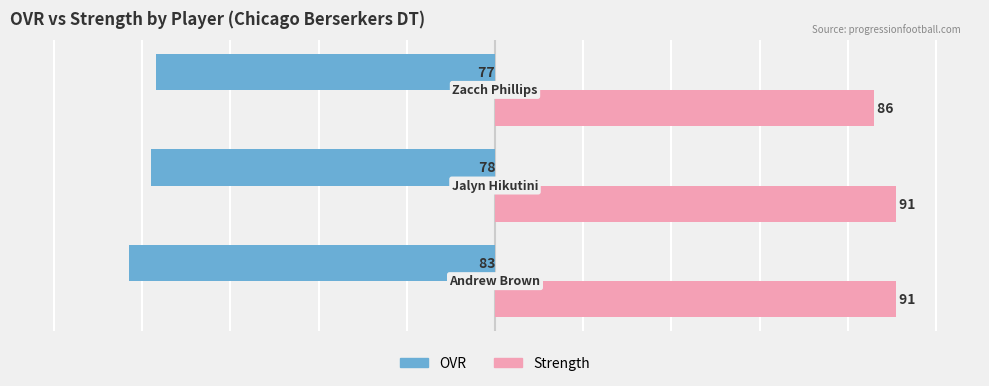

What is the smallest value displayed?

-83